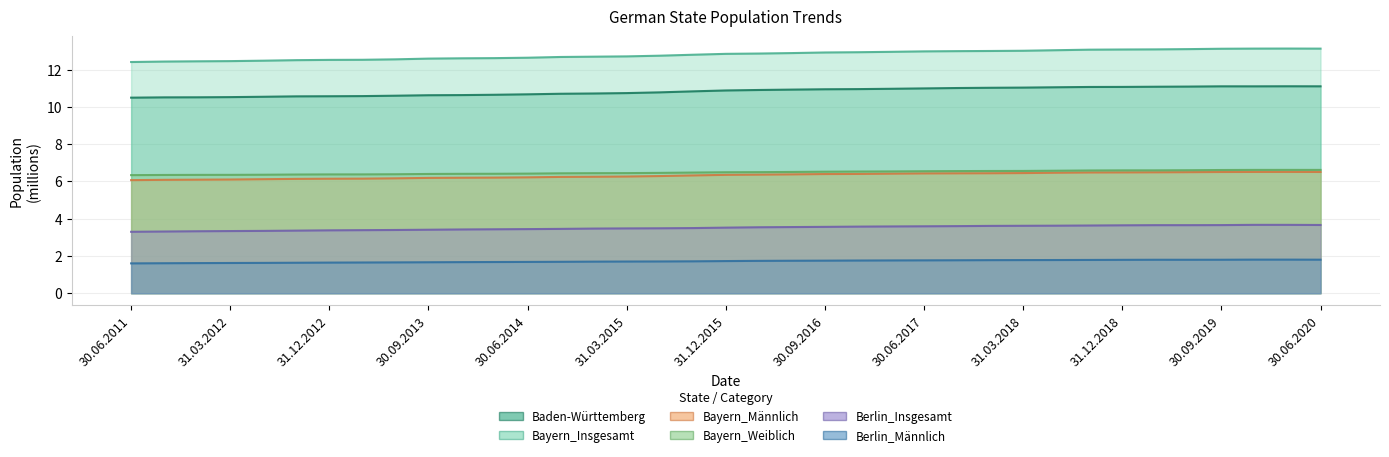

True or false: Bayern_Männlich and Berlin_Männlich intersect in this chart.

False